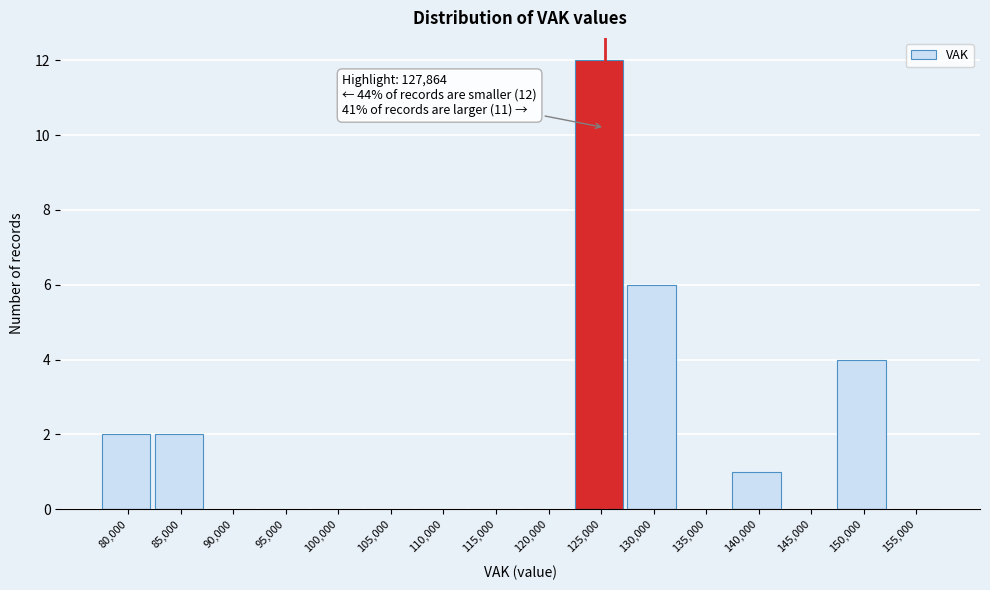

Reading right to left, transcribe all the data shown in this chart.

155,000=0	150,000=4	145,000=0	140,000=1	135,000=0	130,000=6	125,000=12	120,000=0	115,000=0	110,000=0	105,000=0	100,000=0	95,000=0	90,000=0	85,000=2	80,000=2